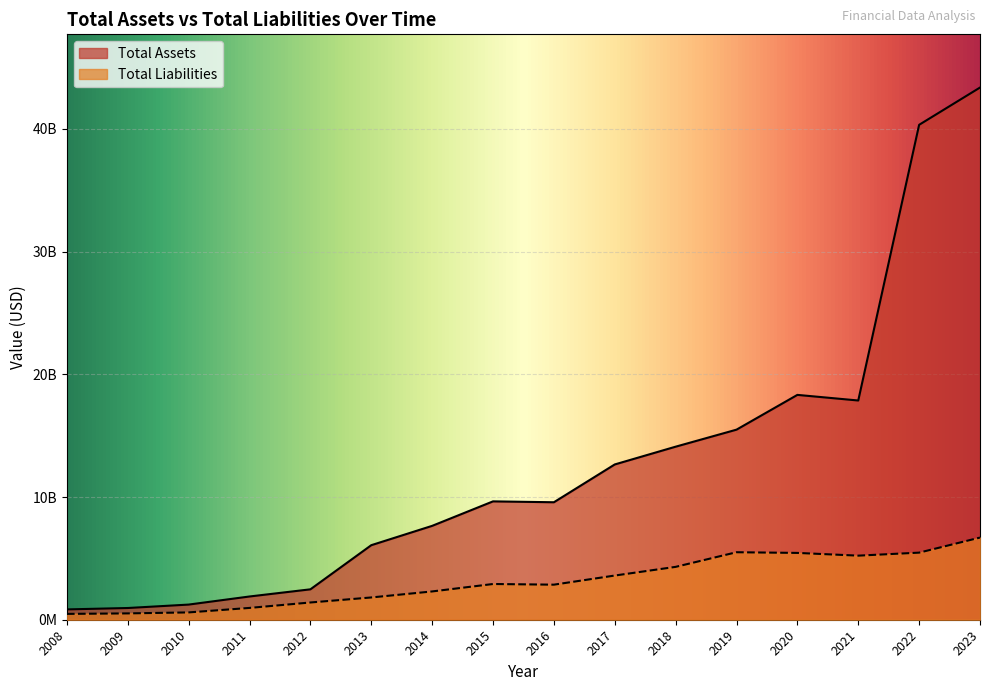

True or false: Total Liabilities has a value of 3161357672 at 2021.

False